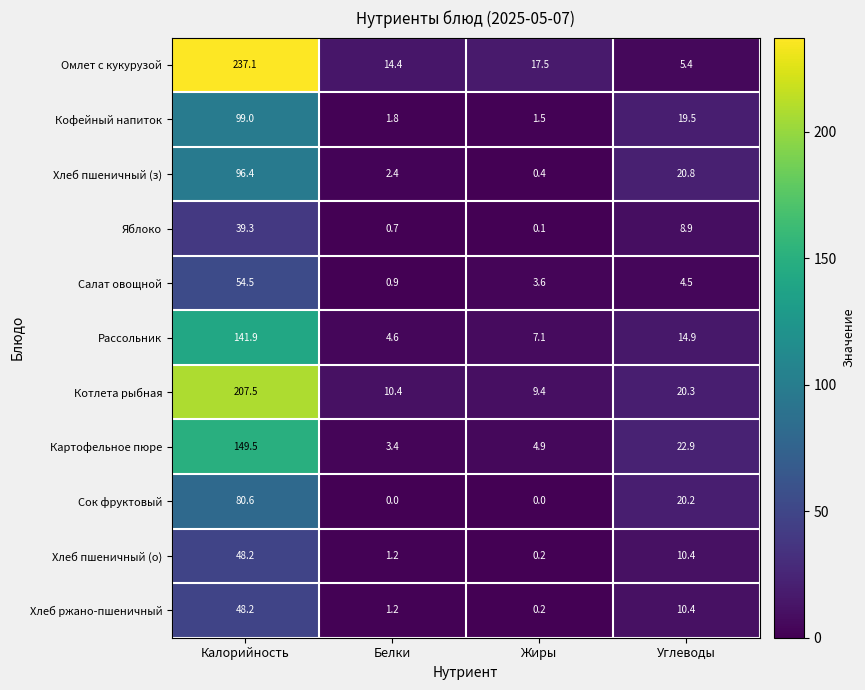

The Картофельное пюре series shows 4.9 at Жиры. True or false?

True